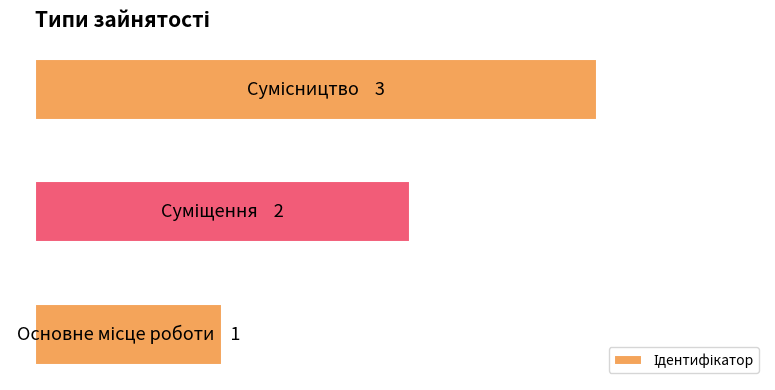

Does the chart contain any negative values?

No